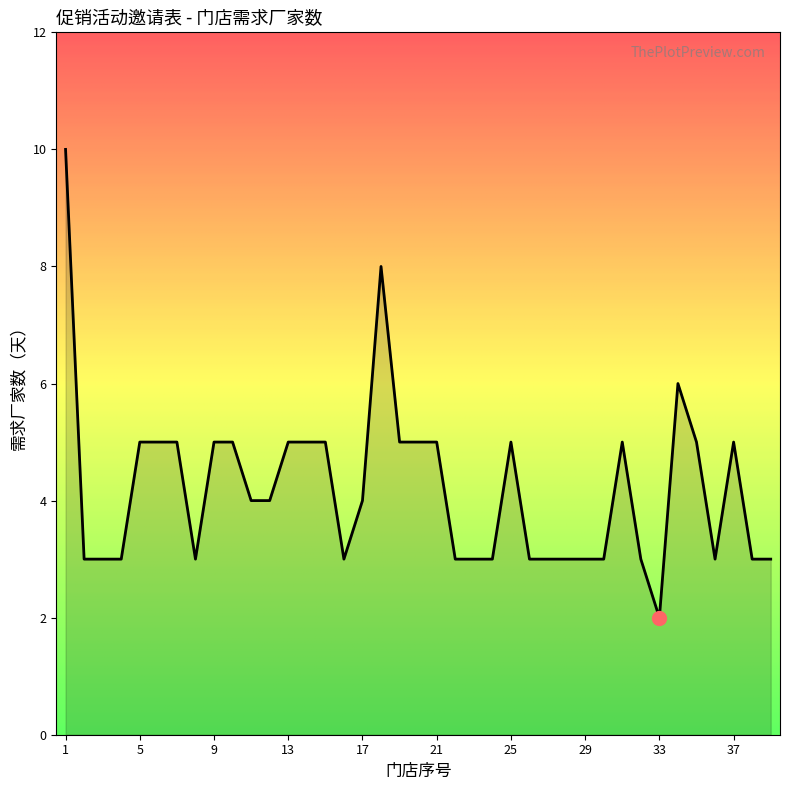

What is the maximum value shown in the chart?

10